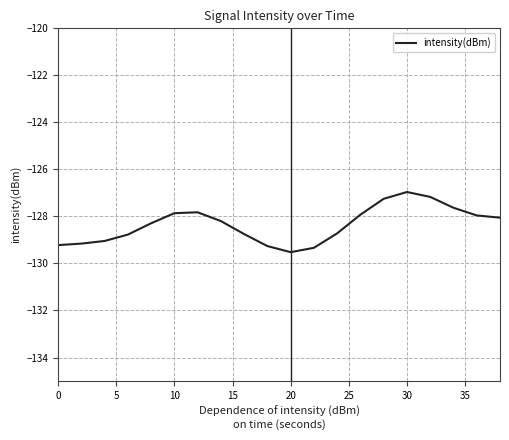

What is the difference between the maximum and minimum values?

2.6